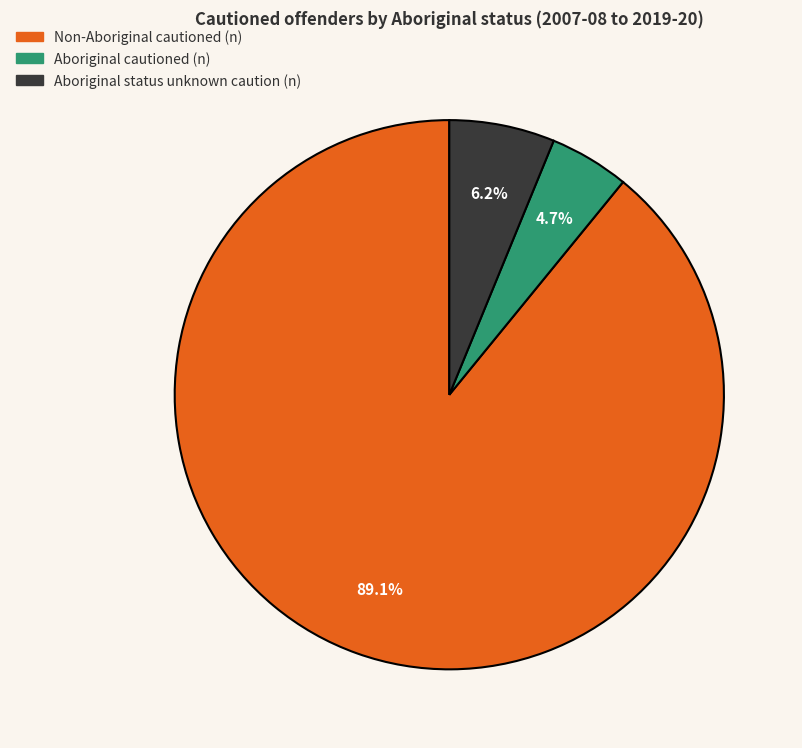

Does any single category account for the majority?

Yes